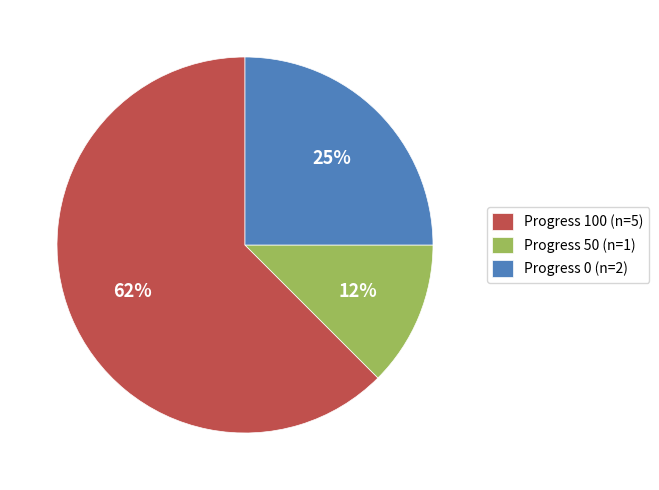

Combined, do Progress 50 (n=1) and Progress 0 (n=2) account for over 50%?

No